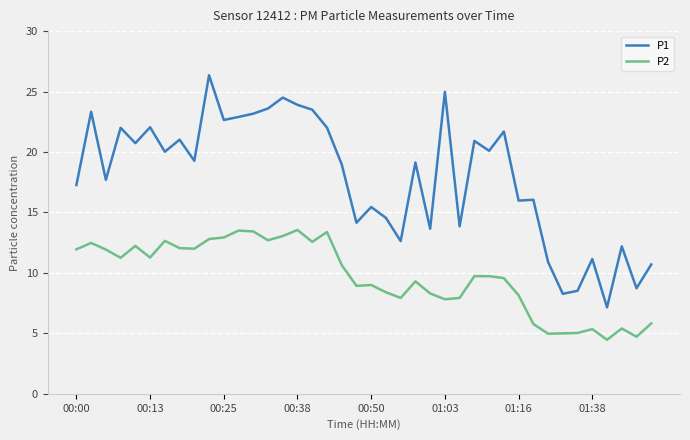

What is the minimum value shown in the chart?

4.5